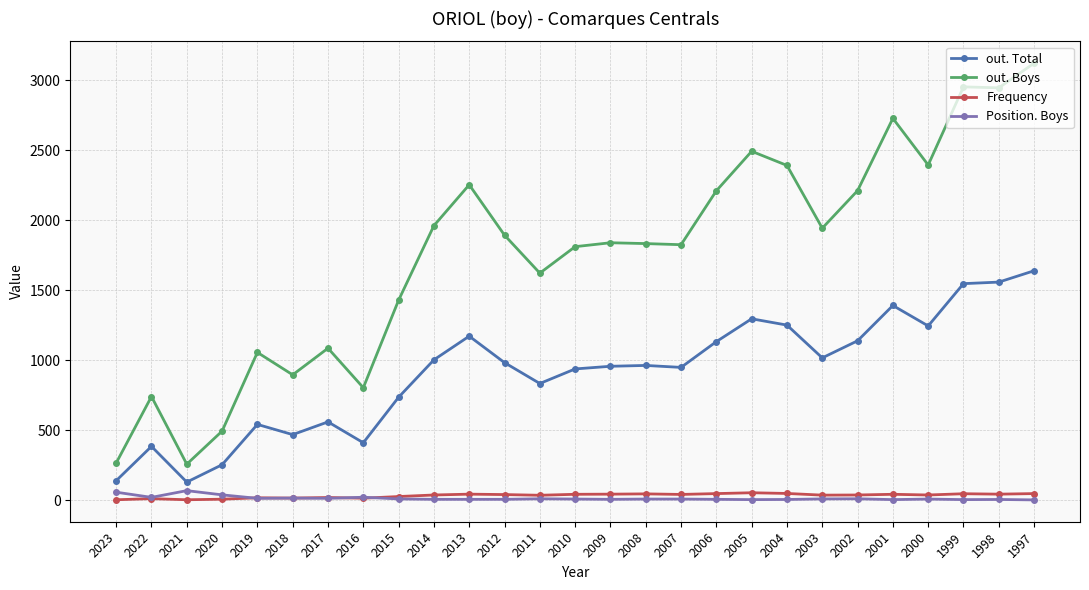

What is the average value of the out. Total series?

913